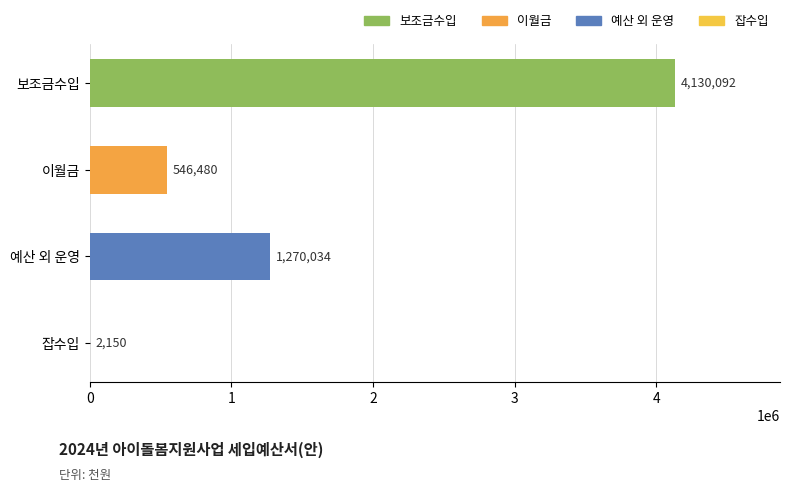

Reading bottom to top, extract all data points from this chart.

잡수입=2150	예산 외 운영=1270034	이월금=546480	보조금수입=4130092